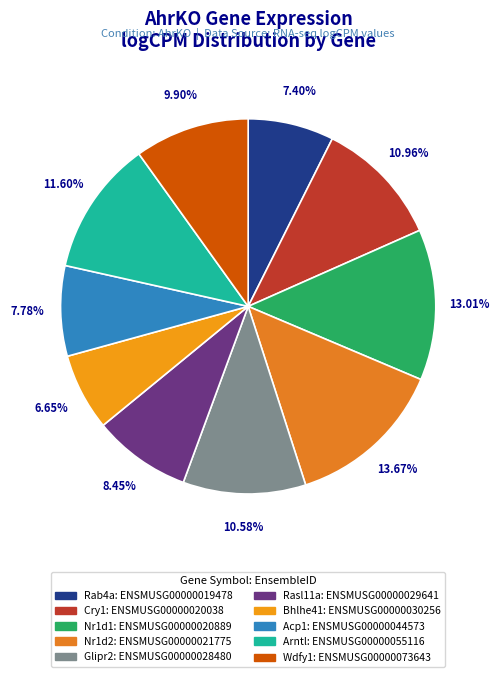

What is the smallest slice in the pie chart?

Bhlhe41